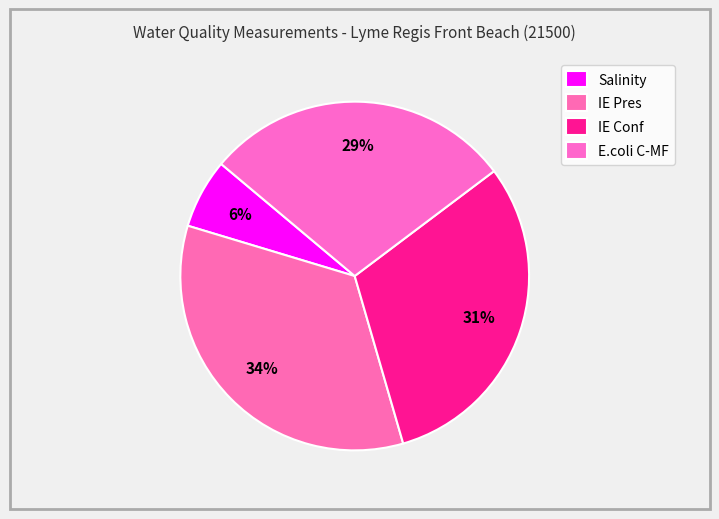

Which category has the biggest portion of the pie?

IE Pres